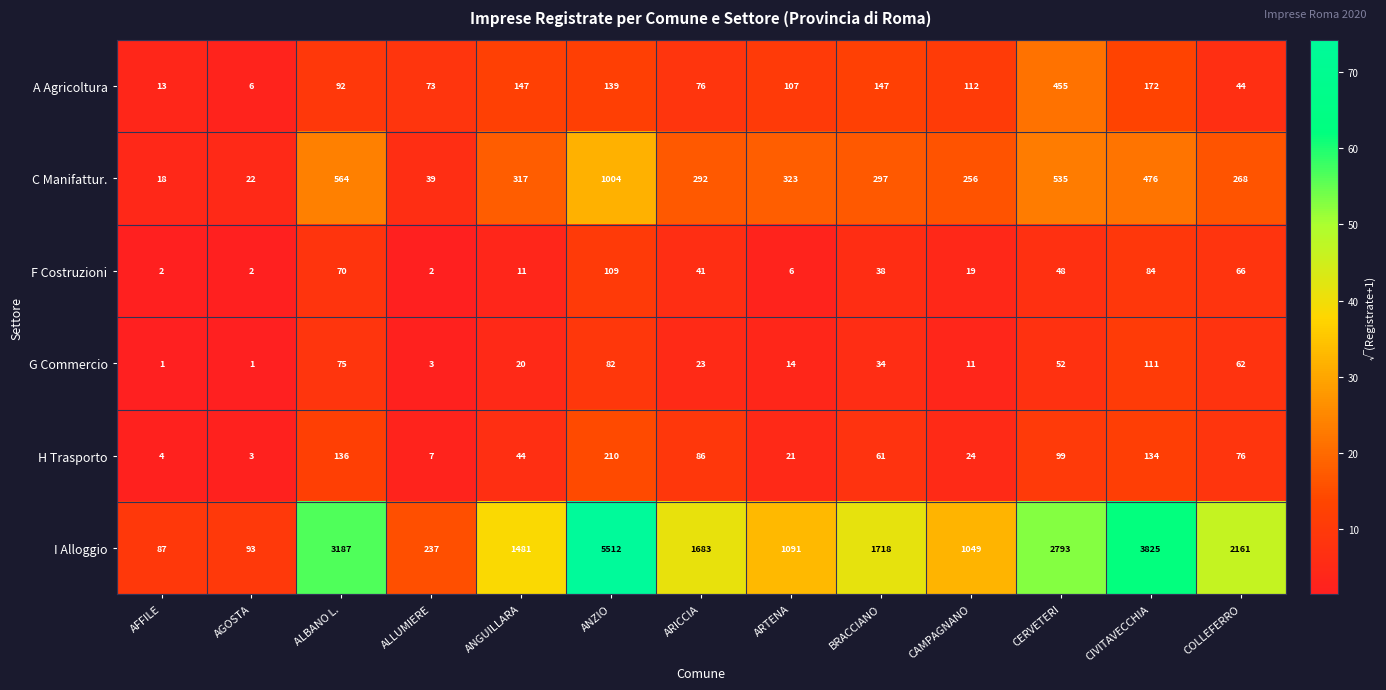

At AGOSTA, list the series in order from smallest to largest.

G Commercio, F Costruzioni, H Trasporto, A Agricoltura, C Manifattur., I Alloggio